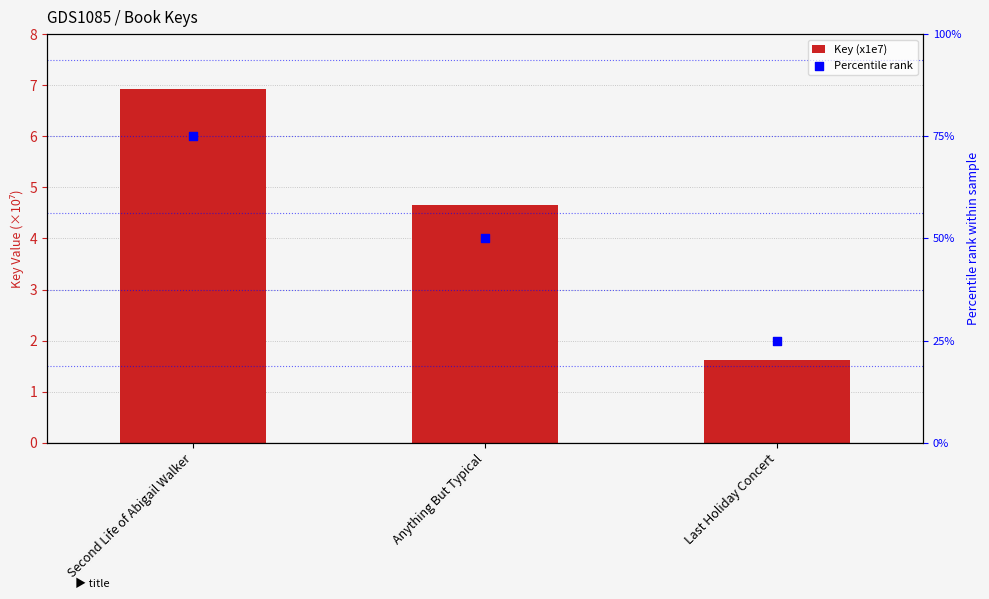

What is the total value across all series at Second Life of Abigail Walker?

81.9